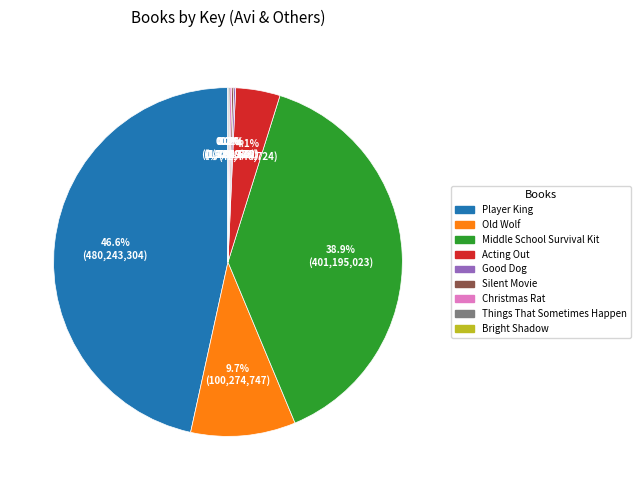

Is there a majority slice in this chart?

No